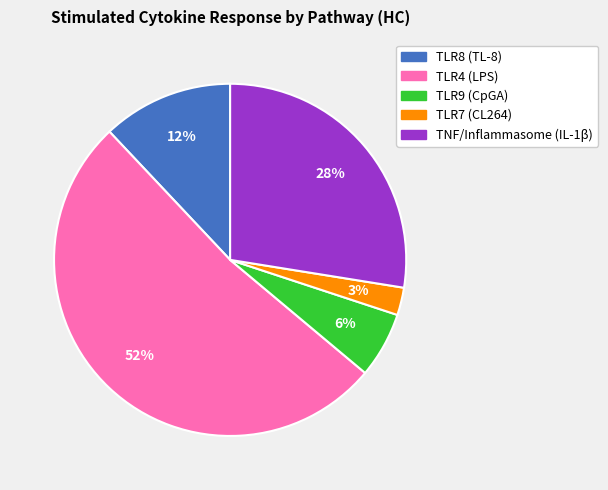

Rank the categories by value from lowest to highest.

TLR7 (CL264), TLR9 (CpGA), TLR8 (TL-8), TNF/Inflammasome (IL-1β), TLR4 (LPS)